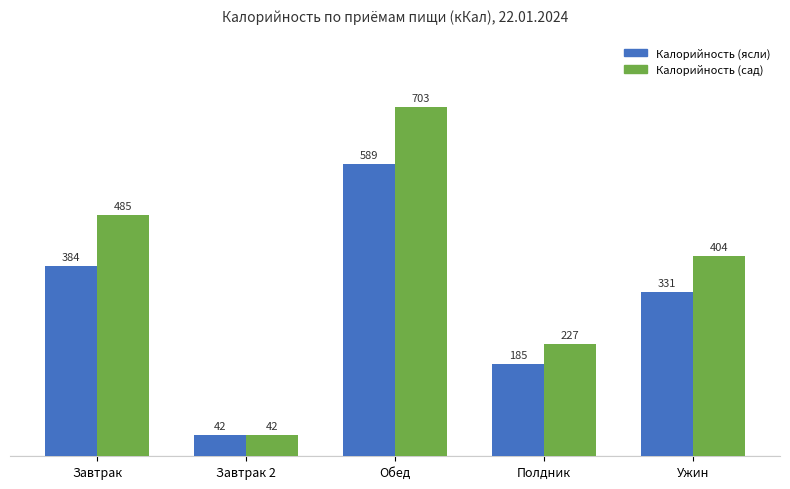

What is the difference between the second highest and minimum values in the Калорийность (сад) series?

443